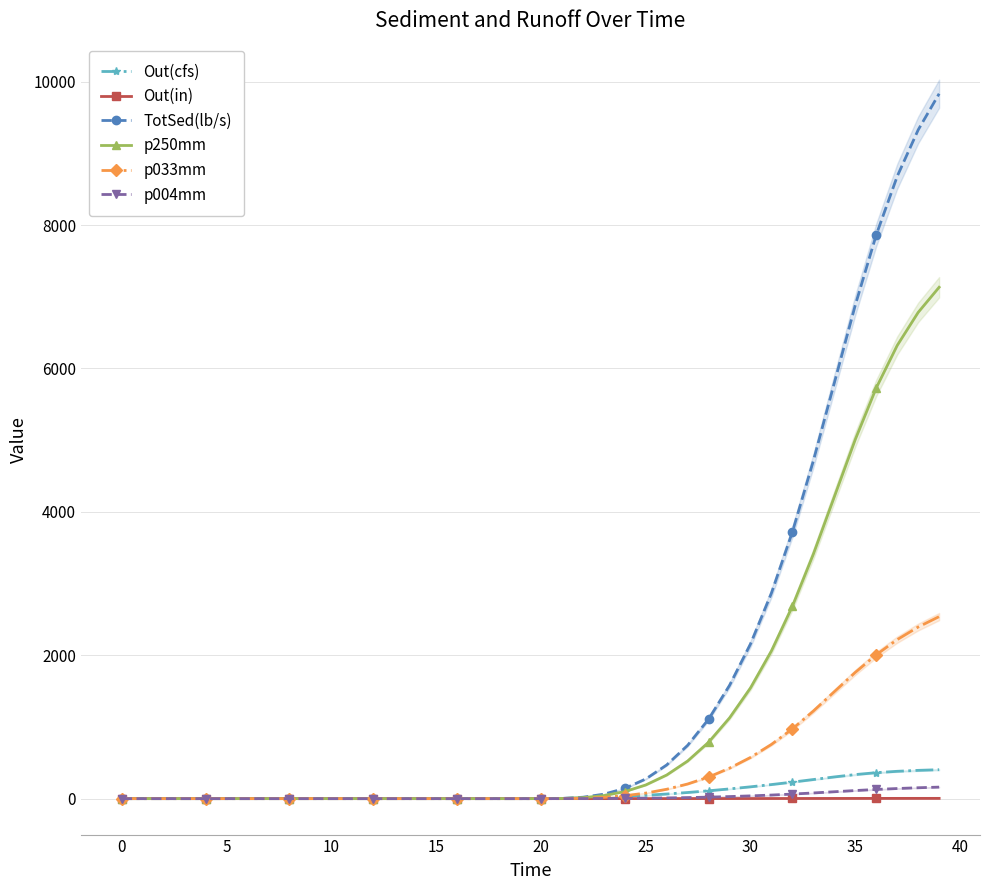

What is the sum of the p004mm values at 12 and 26?

9.9